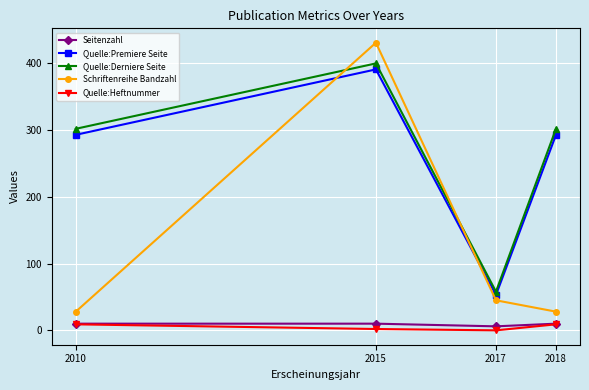

Which series has the largest range (max minus min)?

Schriftenreihe Bandzahl